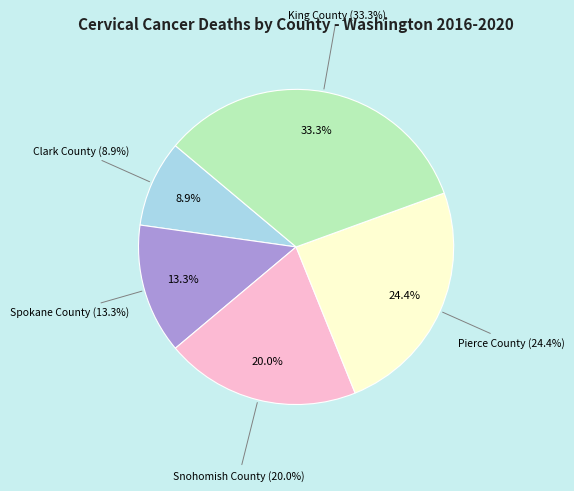

Between Spokane County and Pierce County, which is larger?

Pierce County